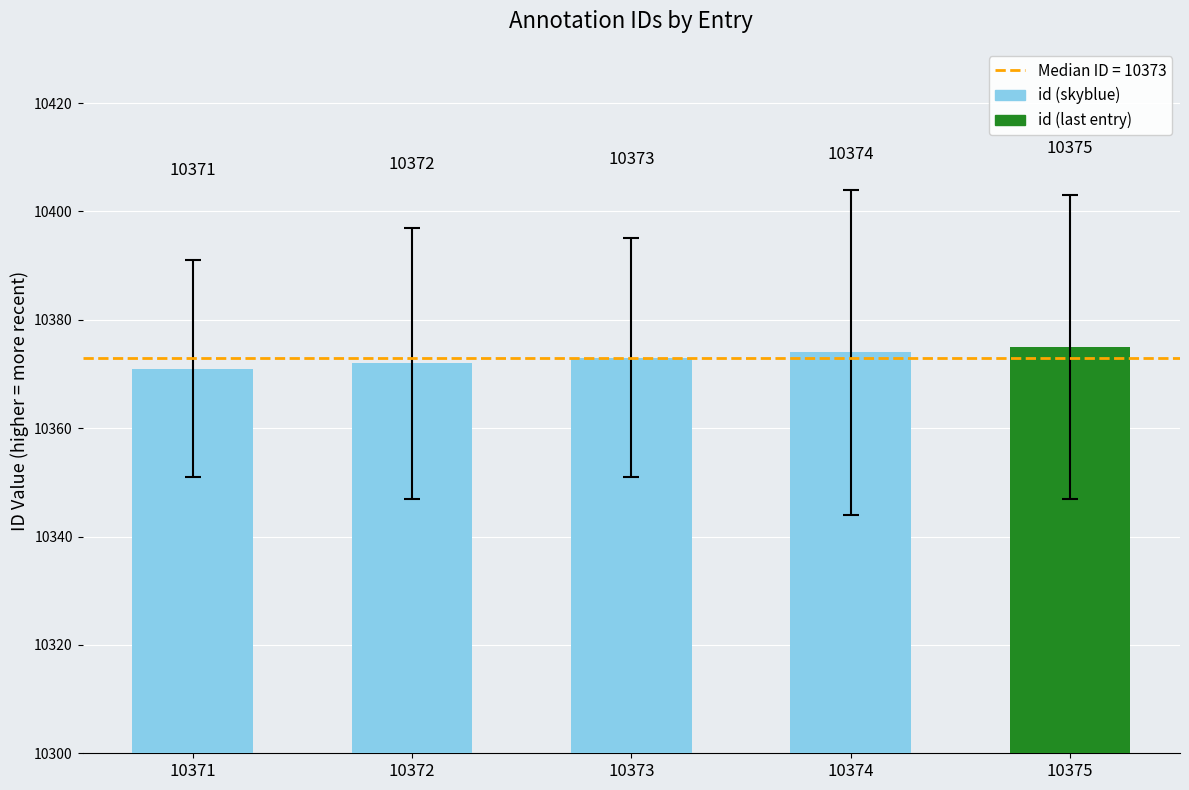

Approximately how many times larger is the value at 10372 compared to 10373?

1.0